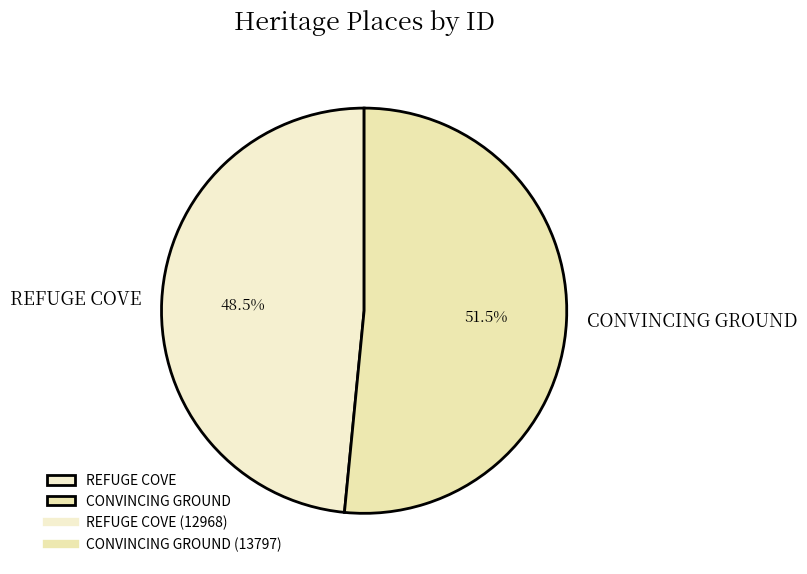

Rank the categories by value from highest to lowest.

CONVINCING GROUND, REFUGE COVE